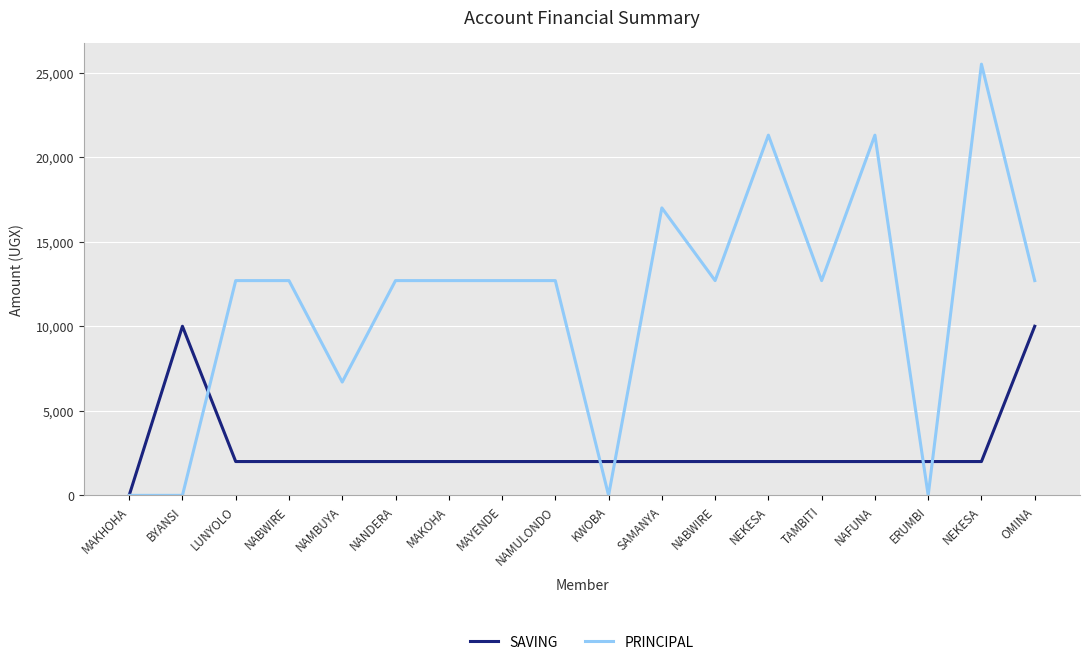

Rank the series by their maximum value, from lowest to highest.

SAVING, PRINCIPAL